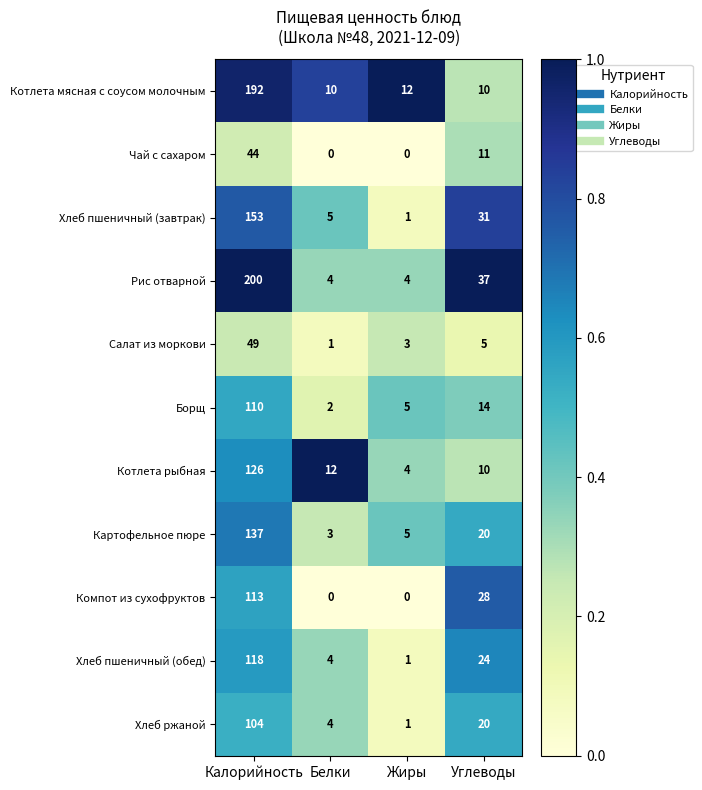

Which series has the widest spread of values?

Рис отварной